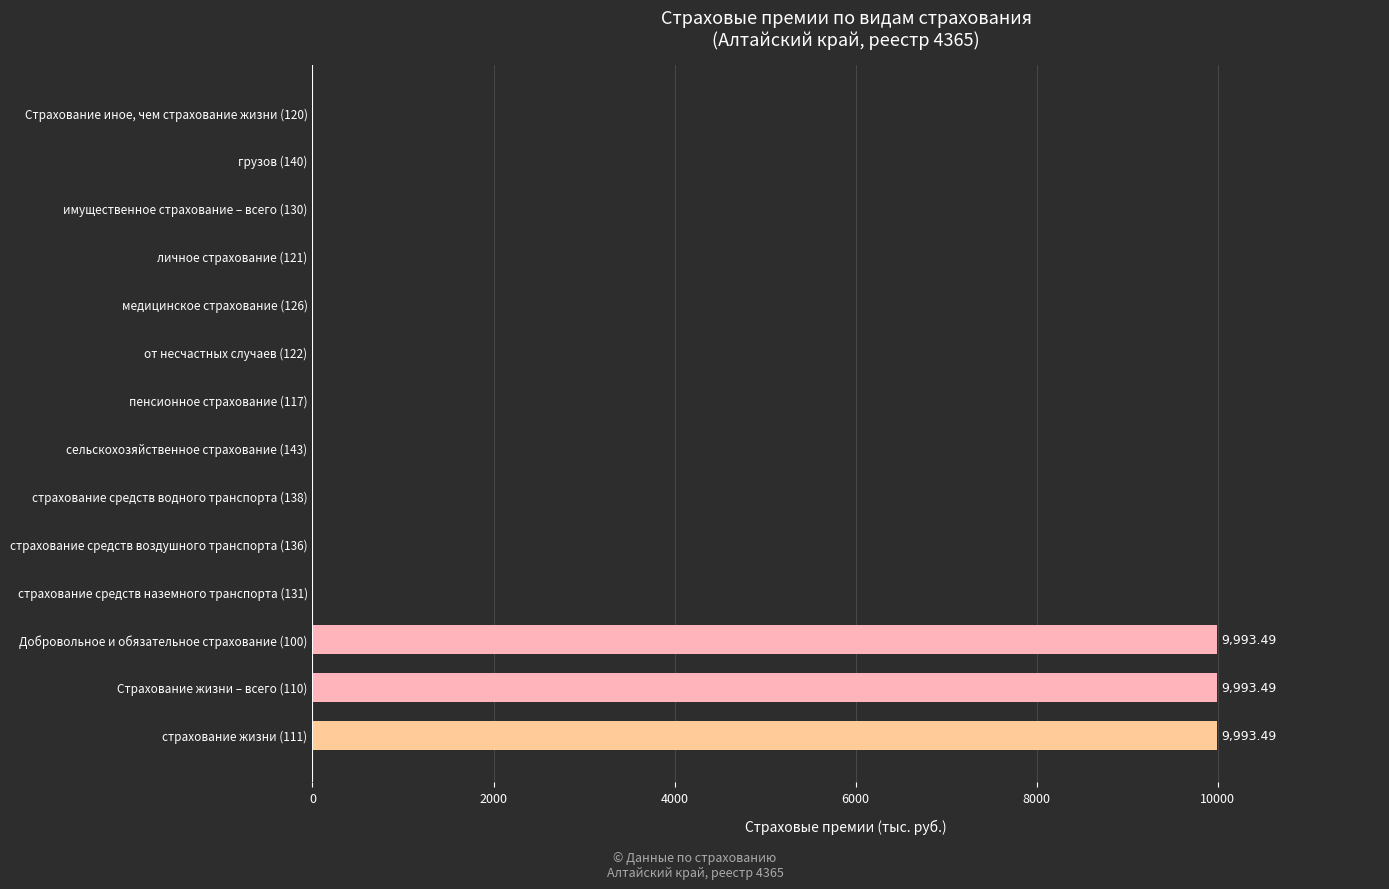

What is the change in value from Добровольное и обязательное страхование (100) to грузов (140)?

-9993.5